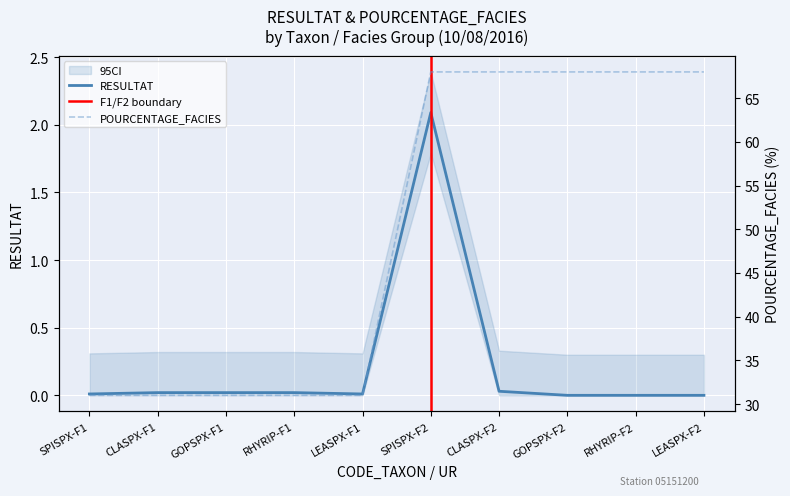

Is it true that RESULTAT equals 3.4 at SPISPX-F2?

False